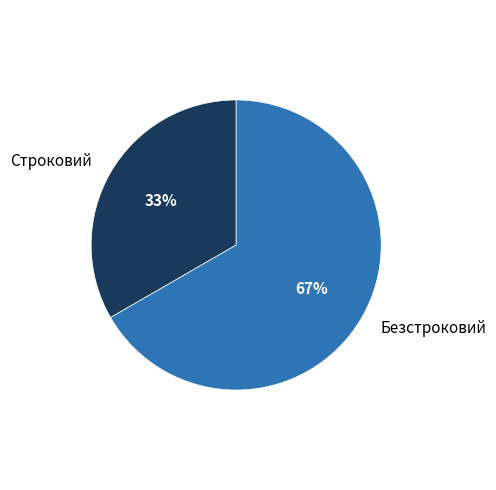

What is the largest slice in the pie chart?

Безстроковий